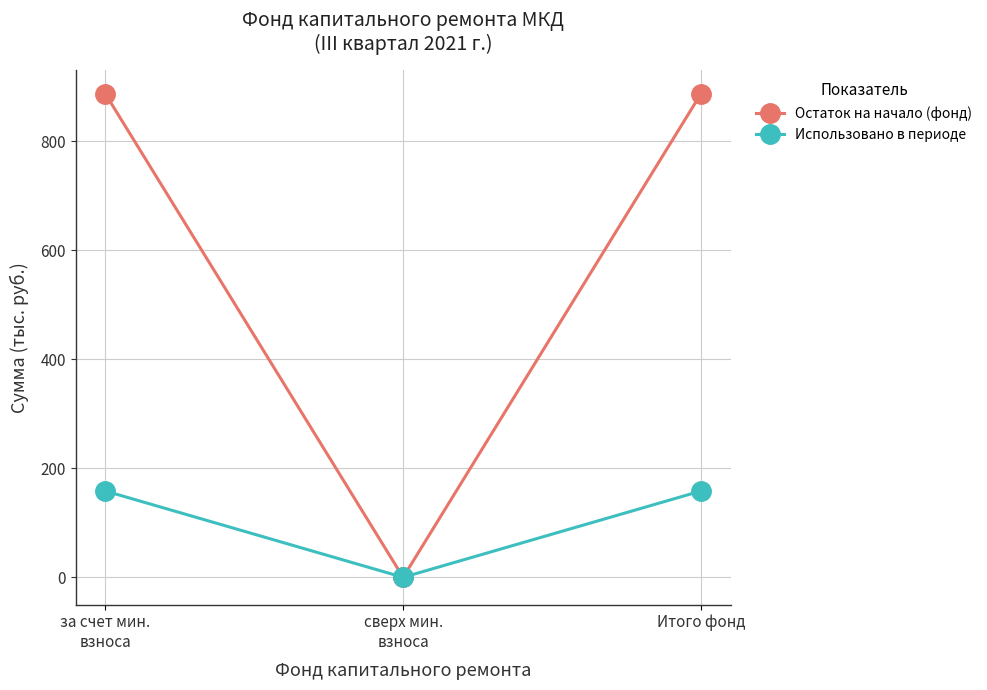

How many values in Использовано в периоде are above zero?

2